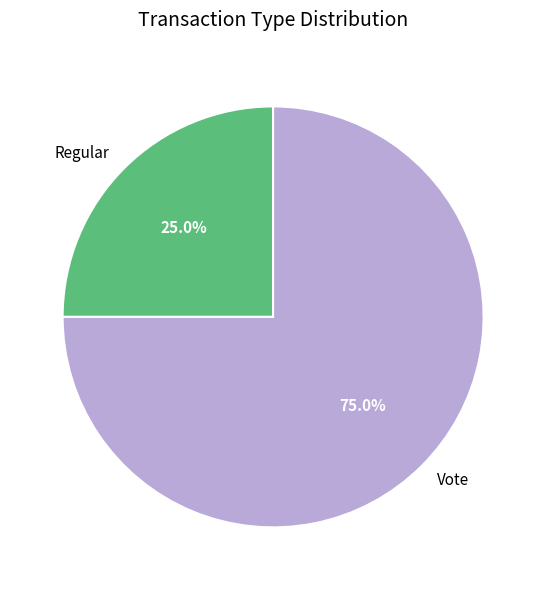

To the nearest percent, what is the difference between the largest and smallest slice percentages?

50%